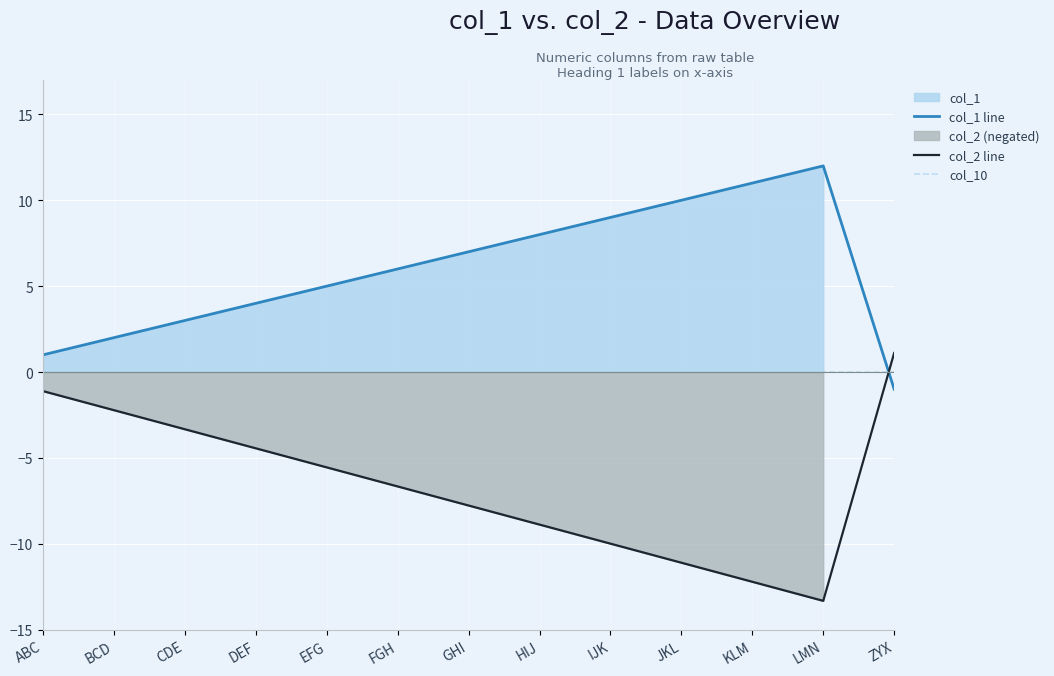

Between which two adjacent categories do col_1 line and col_2 line first intersect?

LMN and ZYX